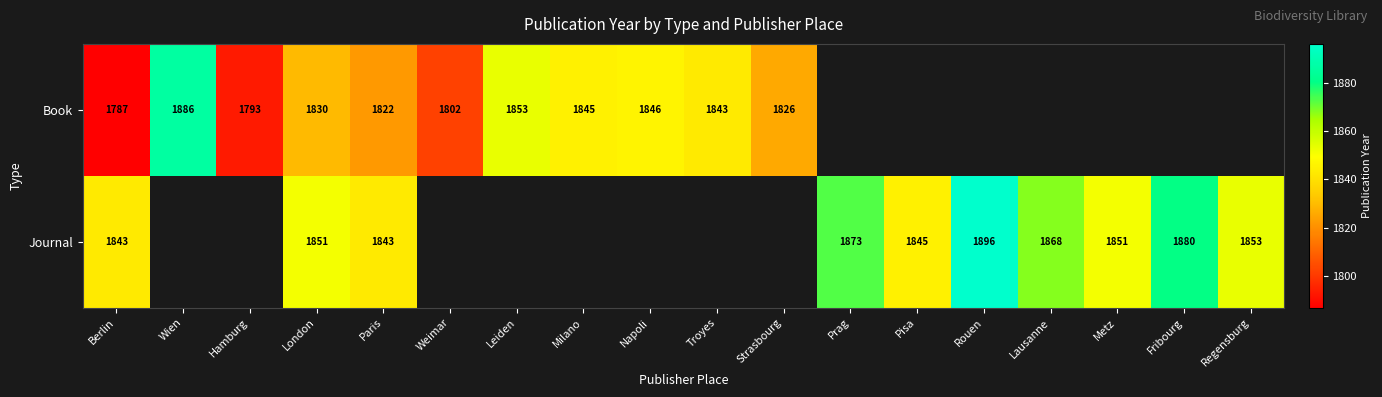

At which category does the chart reach its peak across all series?

Rouen